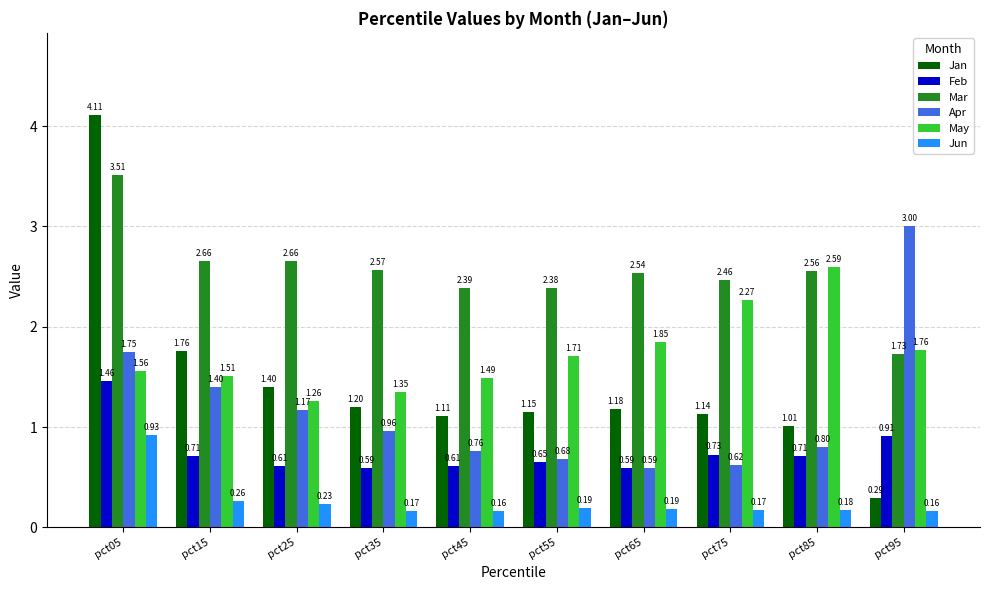

What is the difference between the maximum and minimum values in the Jun series?

0.8